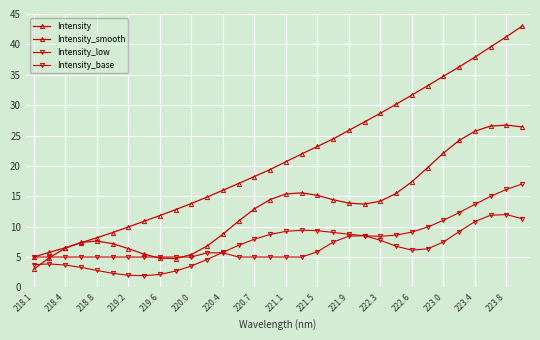

What is the average value of the Intensity_base series?

6.6